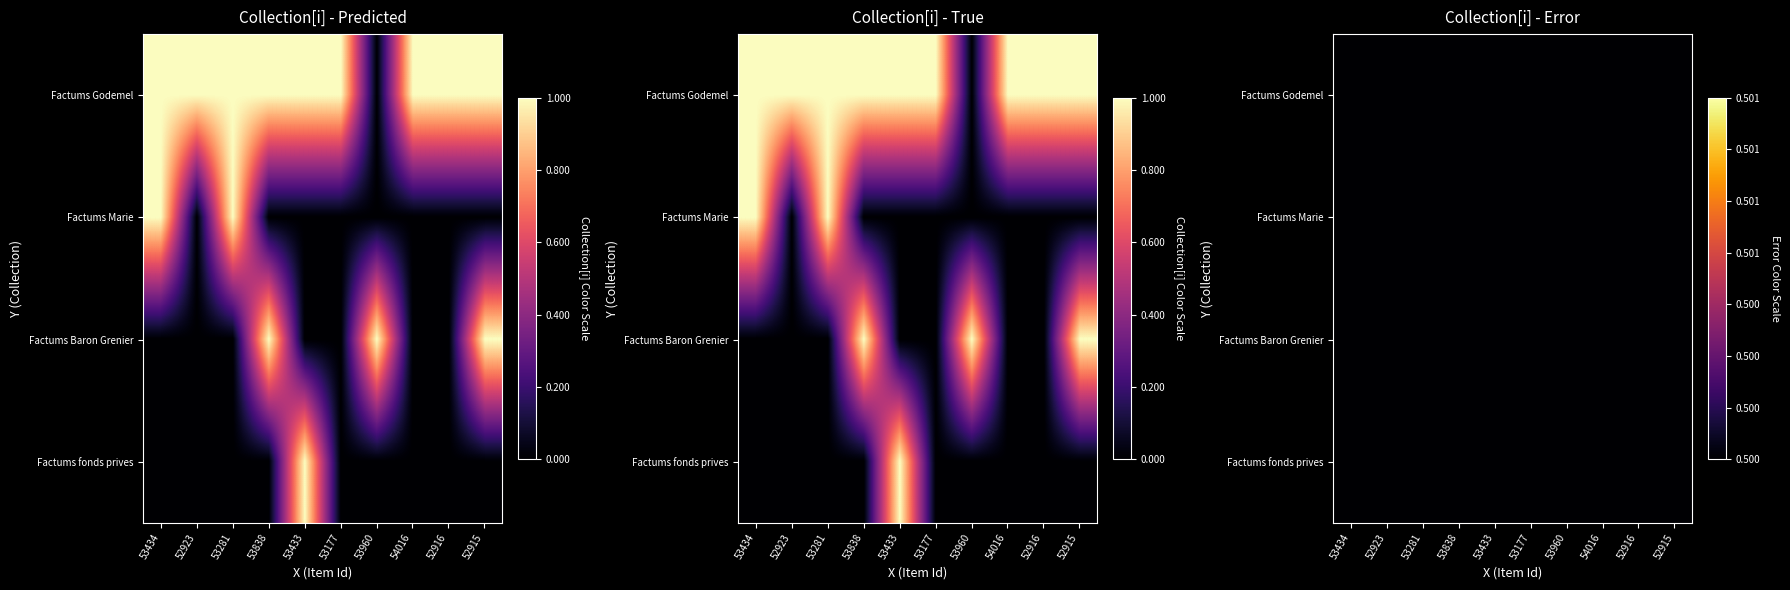

Reading right to left, transcribe all the data shown in this chart.

Factums Godemel: 1	1	1	0	1	1	1	1	1	1
Factums Marie: 0	0	0	0	0	0	0	1	0	1
Factums Baron Grenier: 1	0	0	1	0	0	1	0	0	0
Factums fonds prives: 0	0	0	0	0	1	0	0	0	0